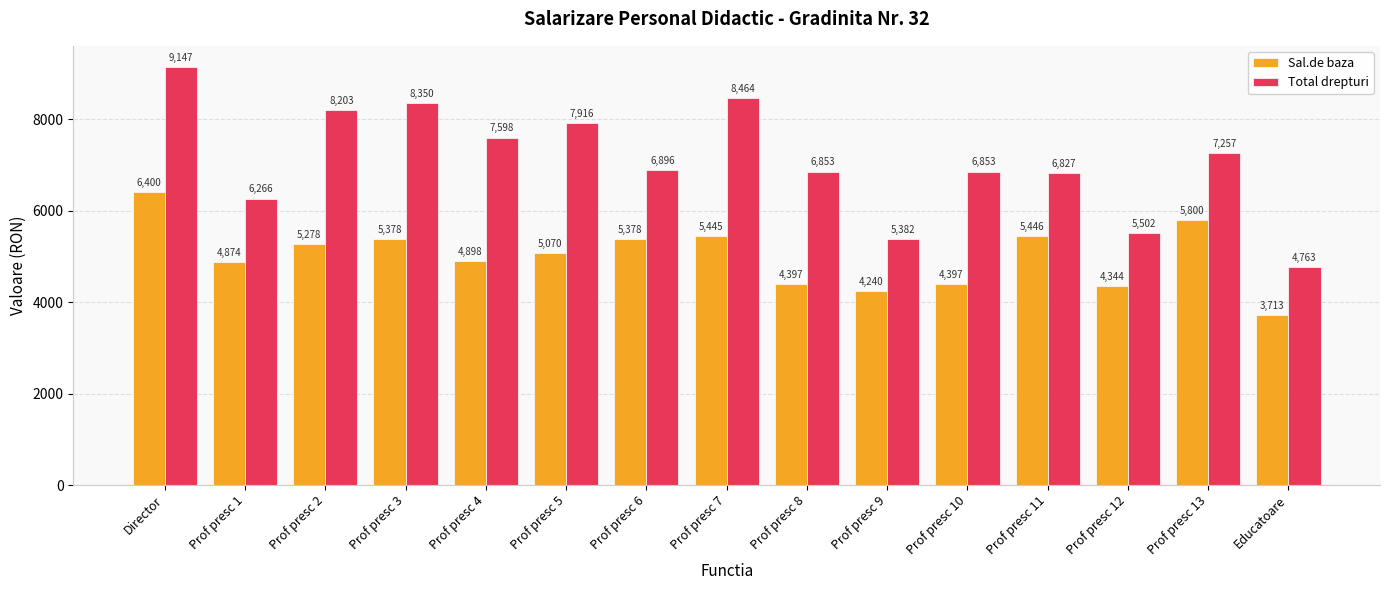

What are all the series names shown in the legend?

Sal.de baza, Total drepturi